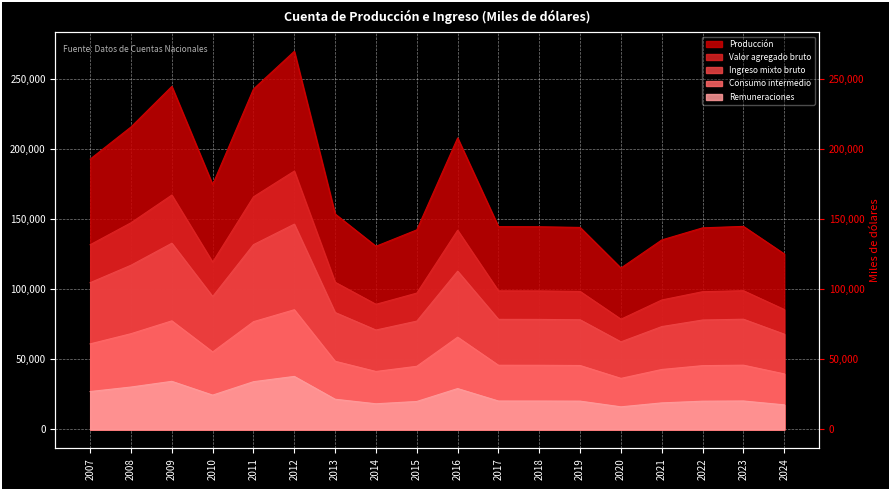

Which series changed the most between 2012 and 2017?

Producción